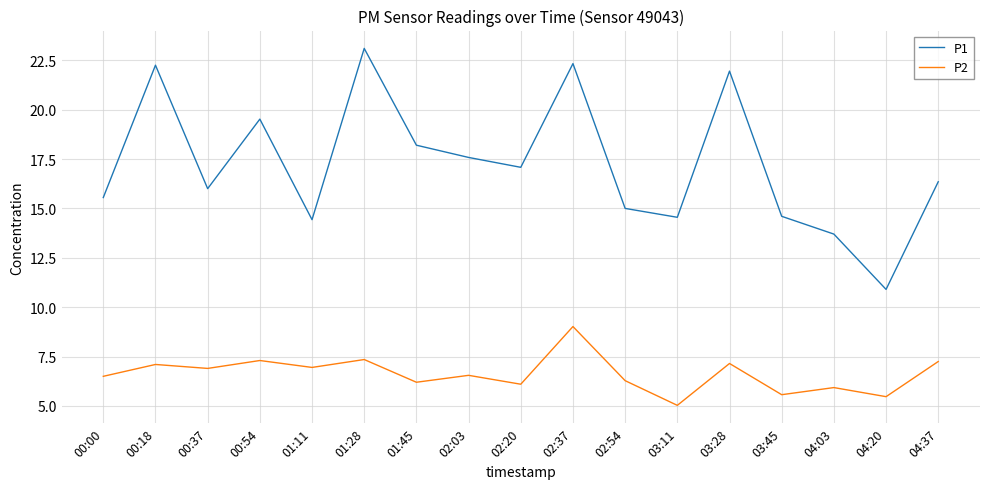

True or false: P1 and P2 intersect in this chart.

False